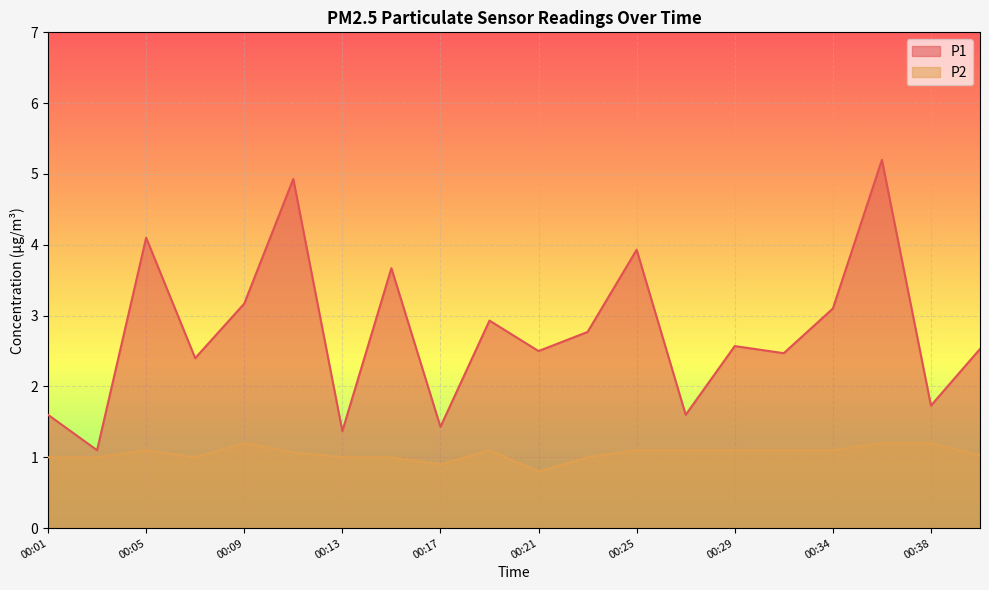

At 00:21, list the series in order from largest to smallest.

P1, P2